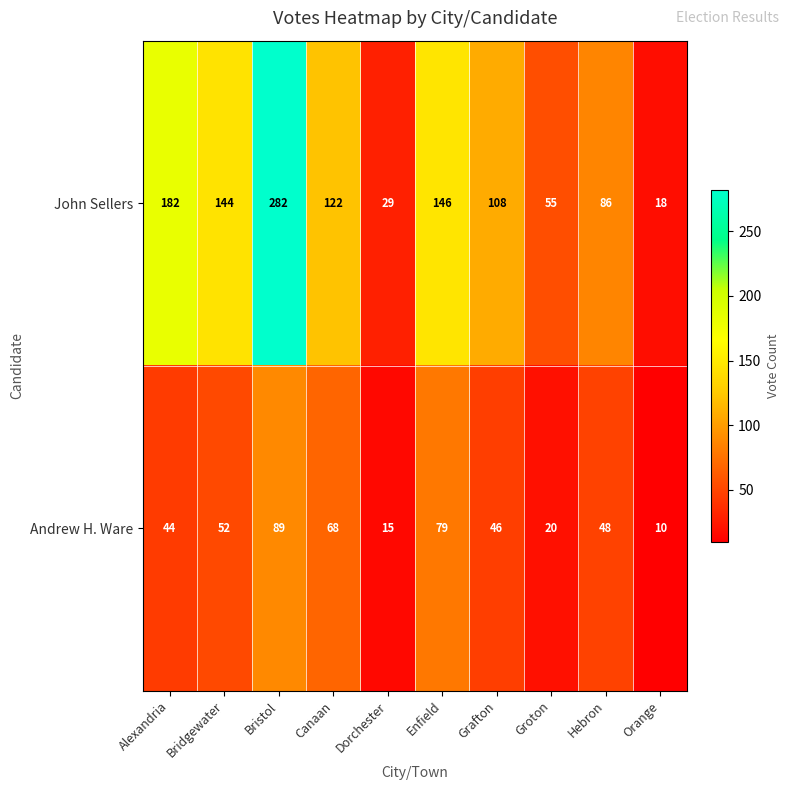

Read the John Sellers value at Hebron, to the nearest 50.

100